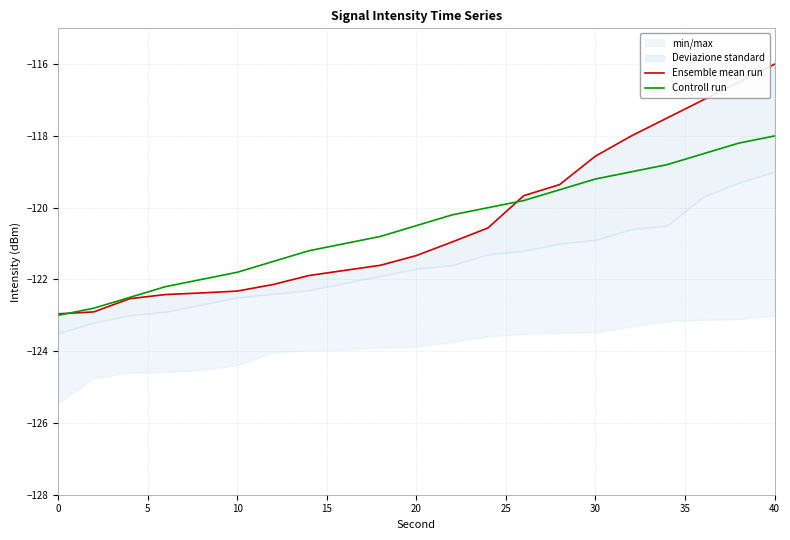

Rank the series by their maximum value, from highest to lowest.

Ensemble mean run, Controll run